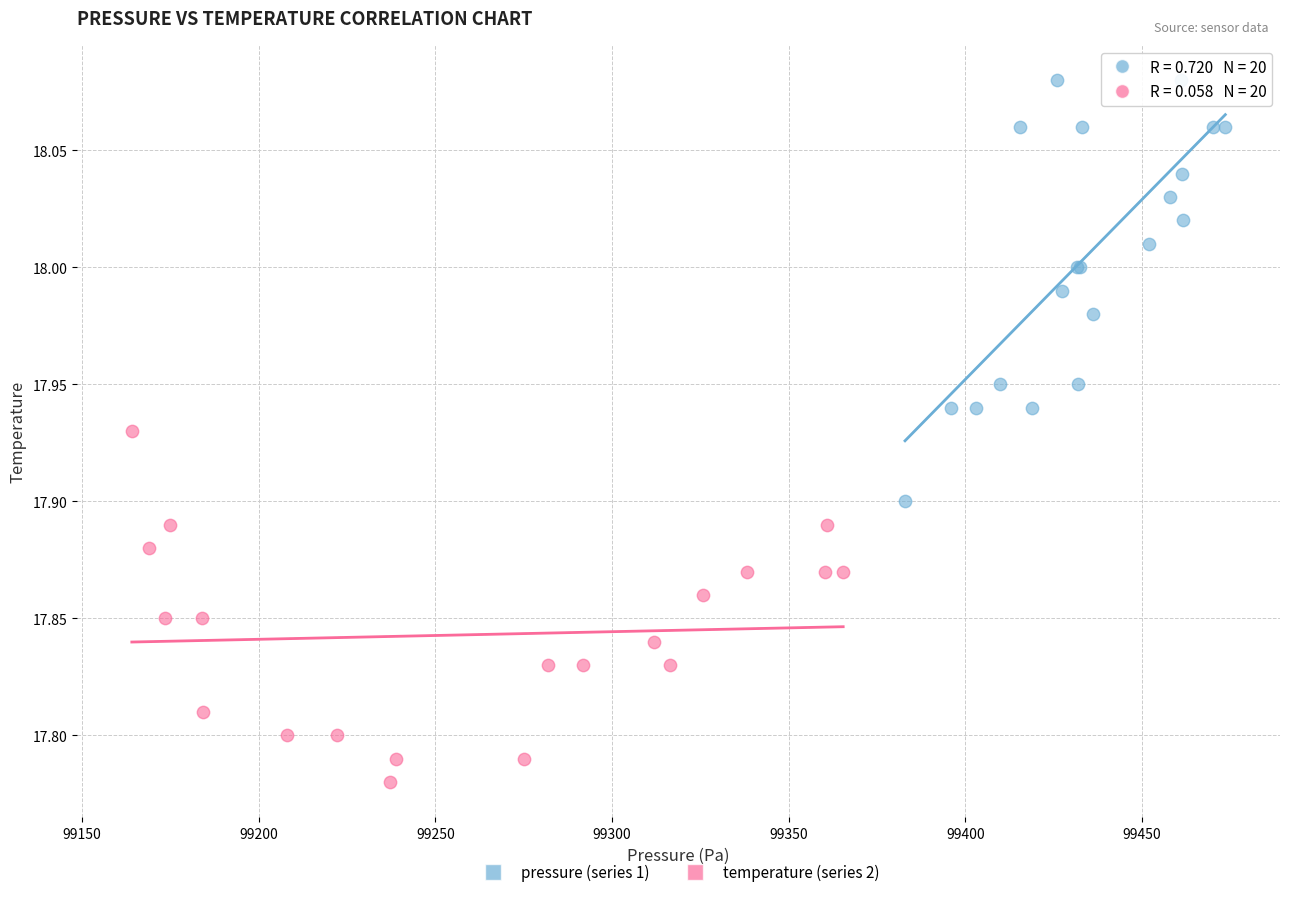

Which series has the widest spread of Y values?

pressure (series 1)